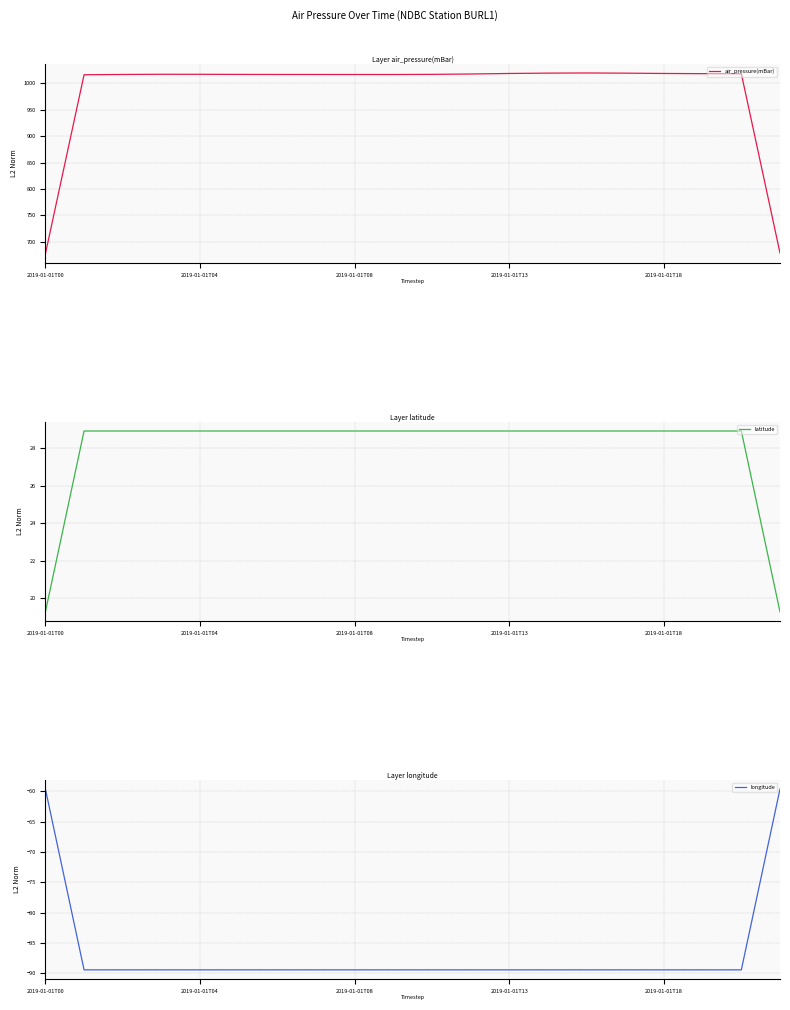

True or false: air_pressure(mBar) has more than 1 points higher than both neighbors.

True